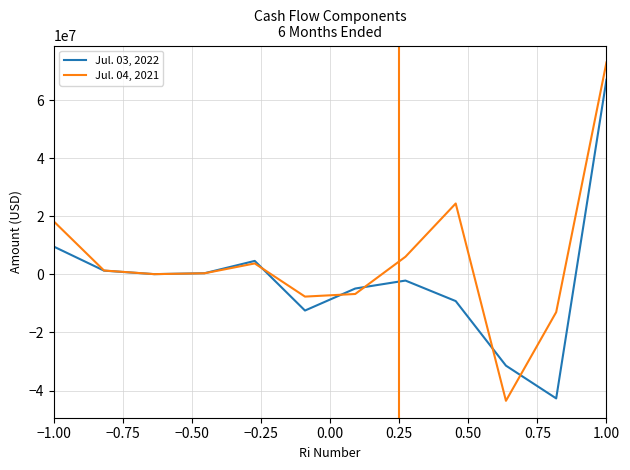

Which series has the largest total across all categories?

Jul. 04, 2021